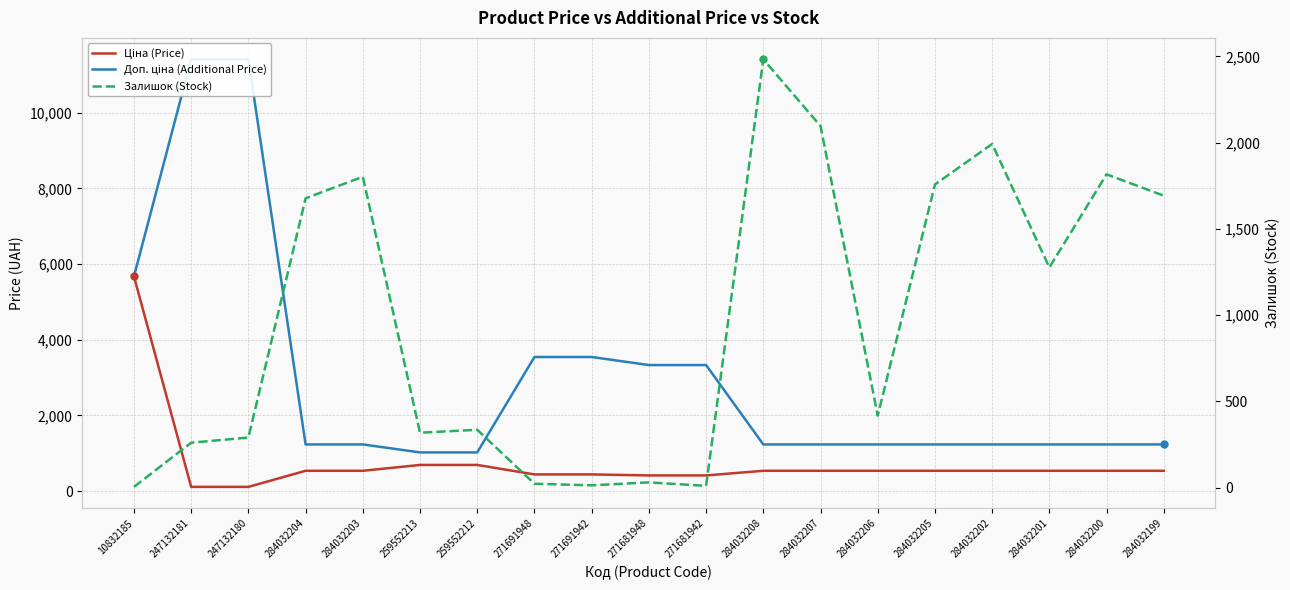

Is it true that Ціна (Price) equals 128.9 at 284032200?

False